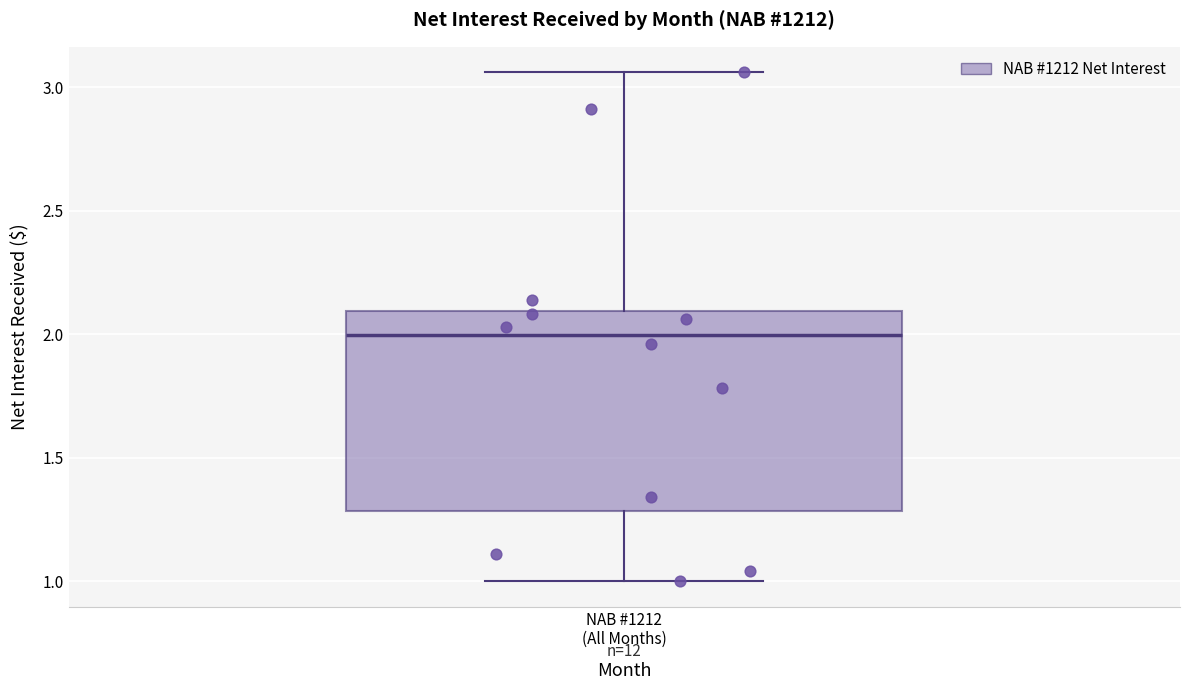

Where does the median line of the box for NAB #1212 (All Months) sit on the y-axis? The values are not printed on the chart, so give them approximately, as read against the axis.

2.00